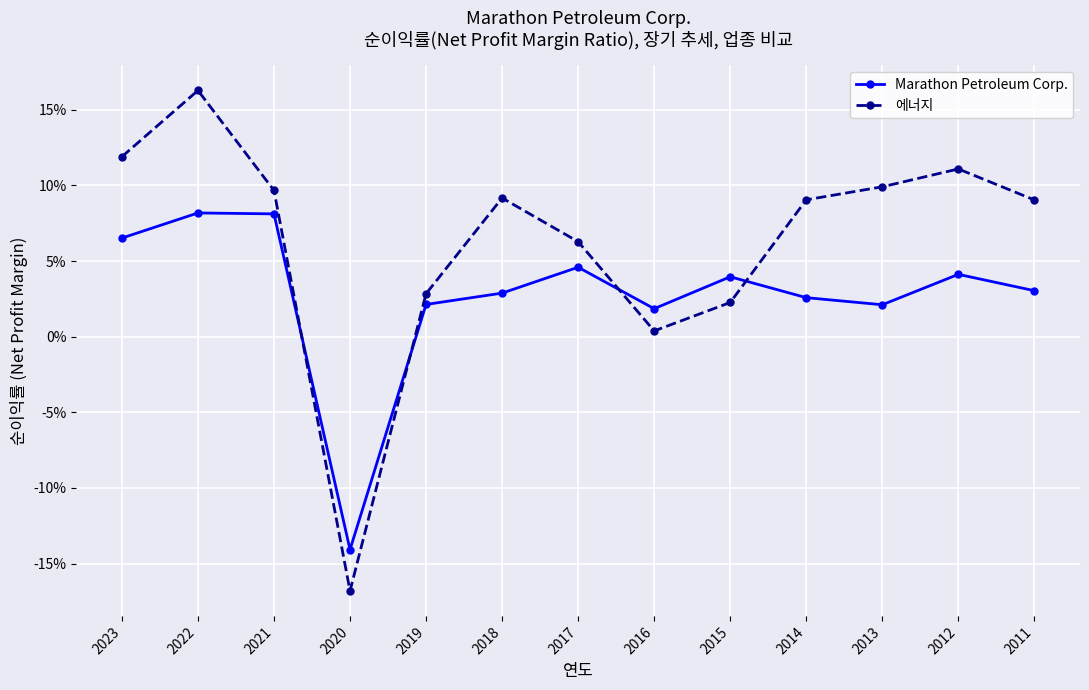

Is the value of Marathon Petroleum Corp. at 2013 greater than the value of 에너지 at 2015?

No